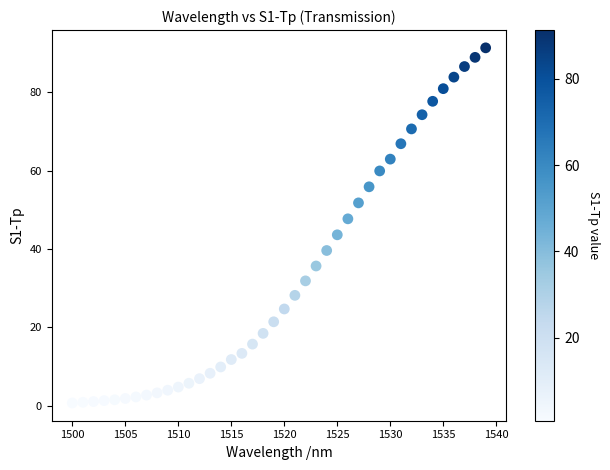

What is the range of X values (max minus min)?

39.0